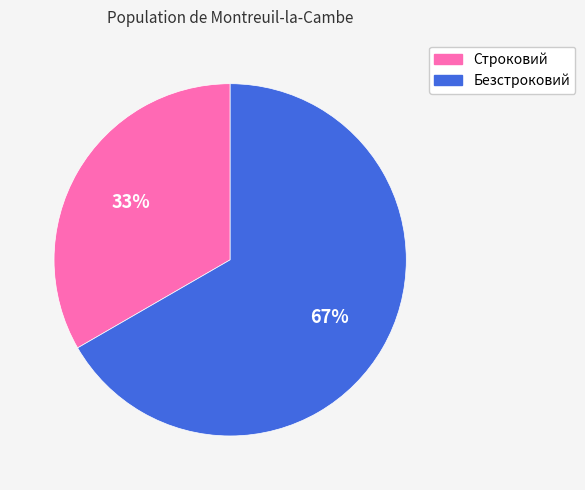

Is it true that Безстроковий is 67% of the pie?

True